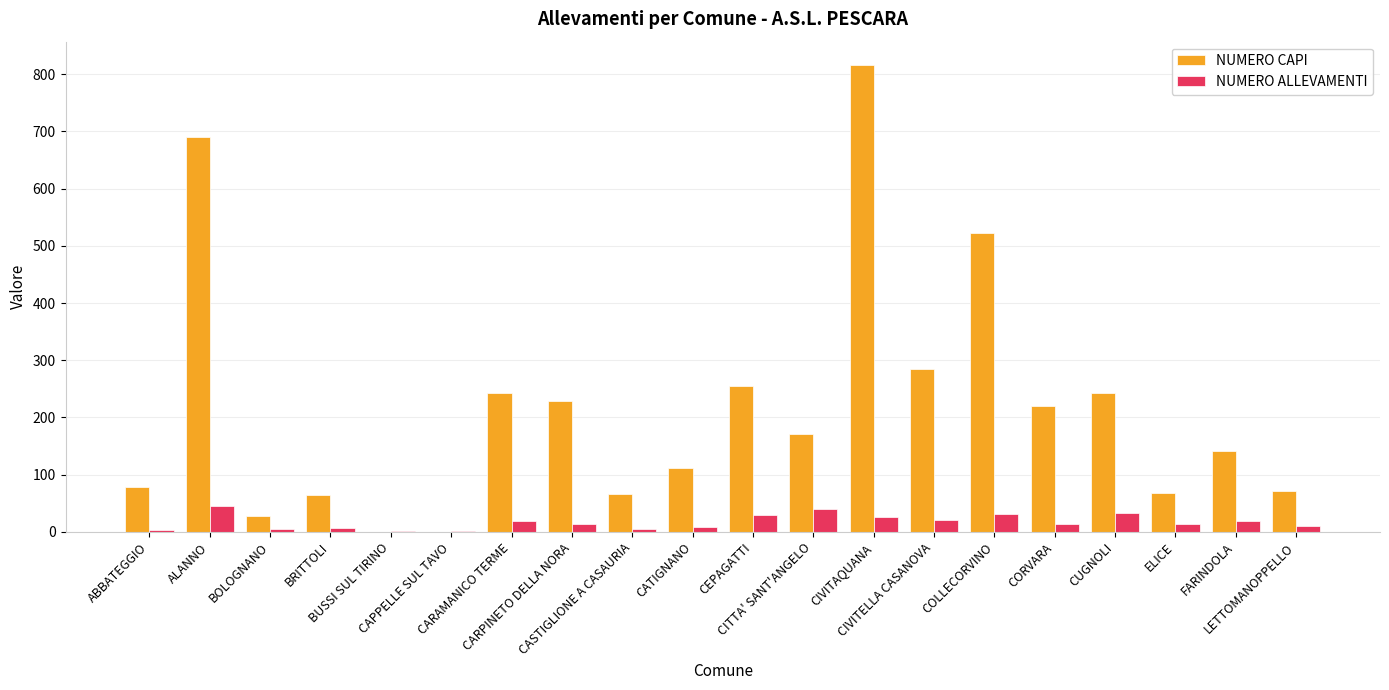

Which series has the largest total across all categories?

NUMERO CAPI